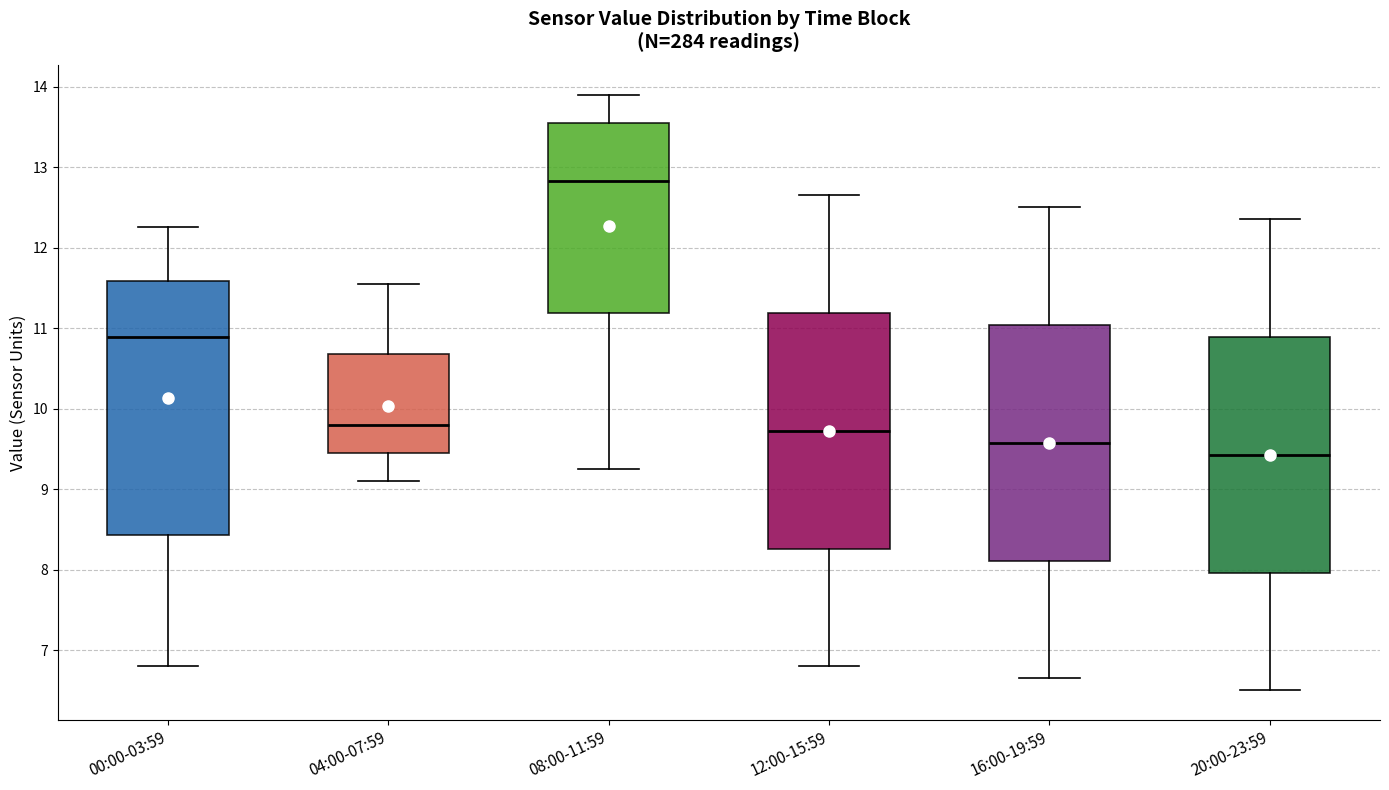

Which box's median line is the highest?

08:00-11:59